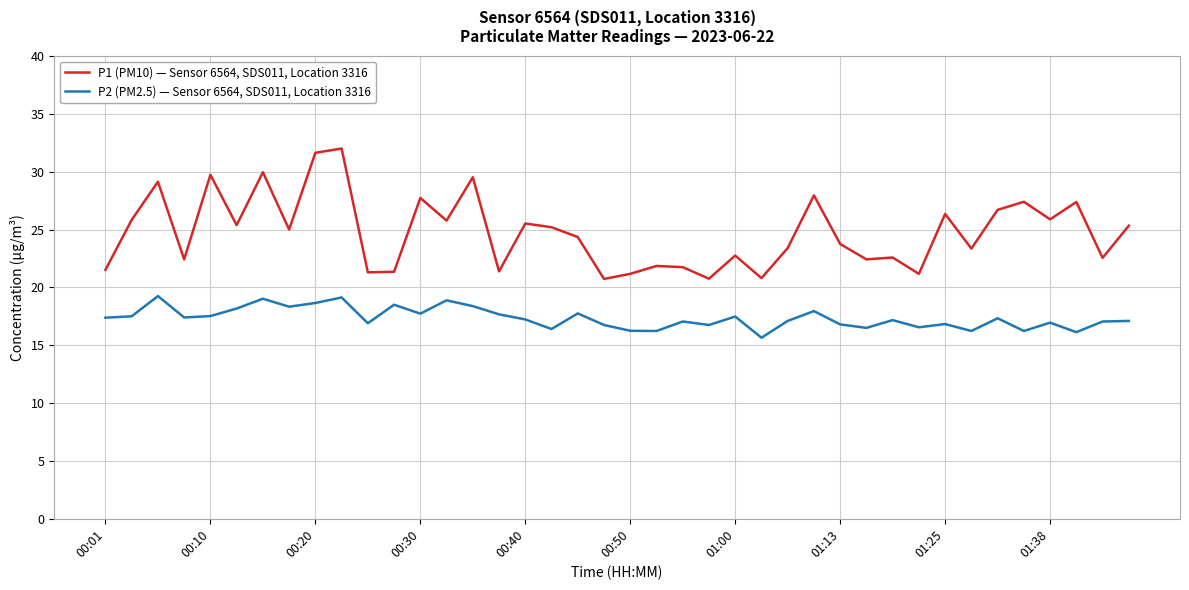

True or false: P1 (PM10) — Sensor 6564, SDS011, Location 3316 and P2 (PM2.5) — Sensor 6564, SDS011, Location 3316 intersect in this chart.

False